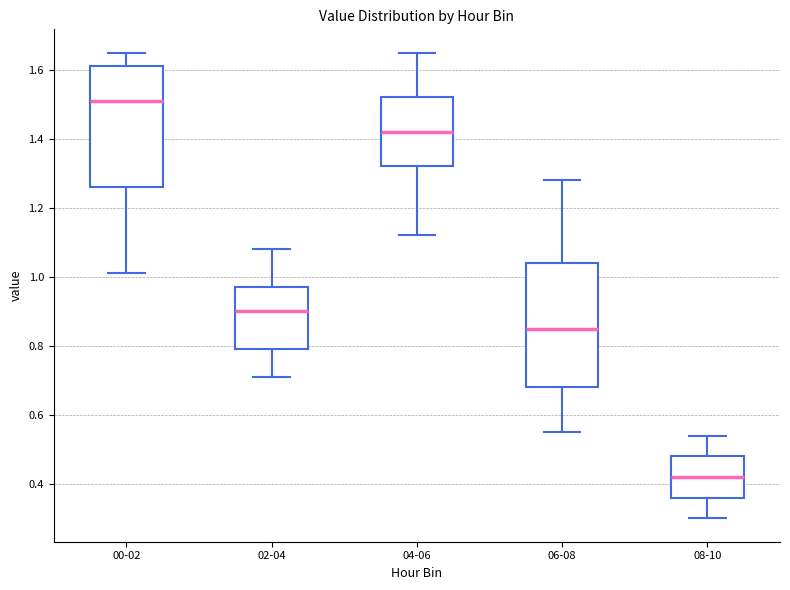

Reading left to right, transcribe this box plot: for each box, give where its median line is, the range the box spans, and where its two whiskers end, as read against the y-axis. The values are not printed on the chart, so give them approximately, as read against the axis.

00-02: median 1.52, box 1.26 to 1.62, whiskers 1.02 to 1.66
02-04: median 0.90, box 0.80 to 0.98, whiskers 0.72 to 1.08
04-06: median 1.42, box 1.32 to 1.52, whiskers 1.12 to 1.66
06-08: median 0.86, box 0.68 to 1.04, whiskers 0.56 to 1.28
08-10: median 0.42, box 0.36 to 0.48, whiskers 0.30 to 0.54